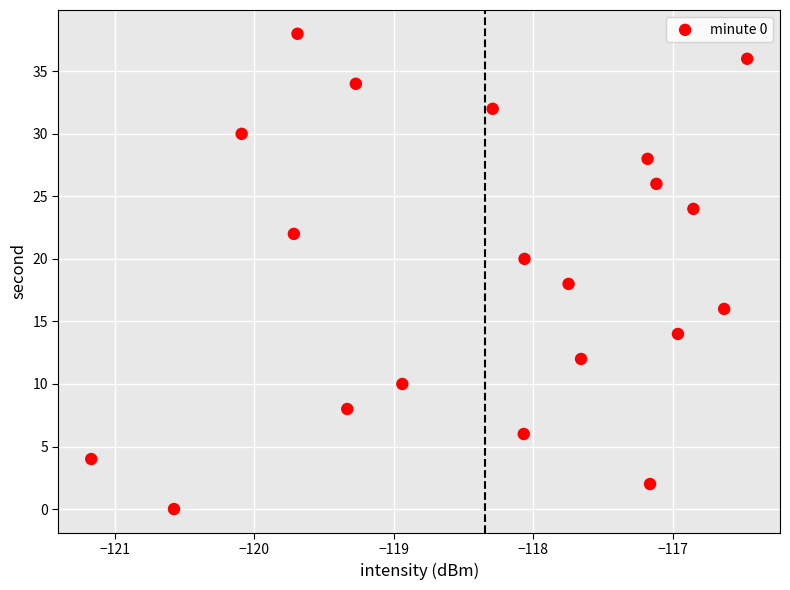

What is the range of Y values (max minus min)?

38